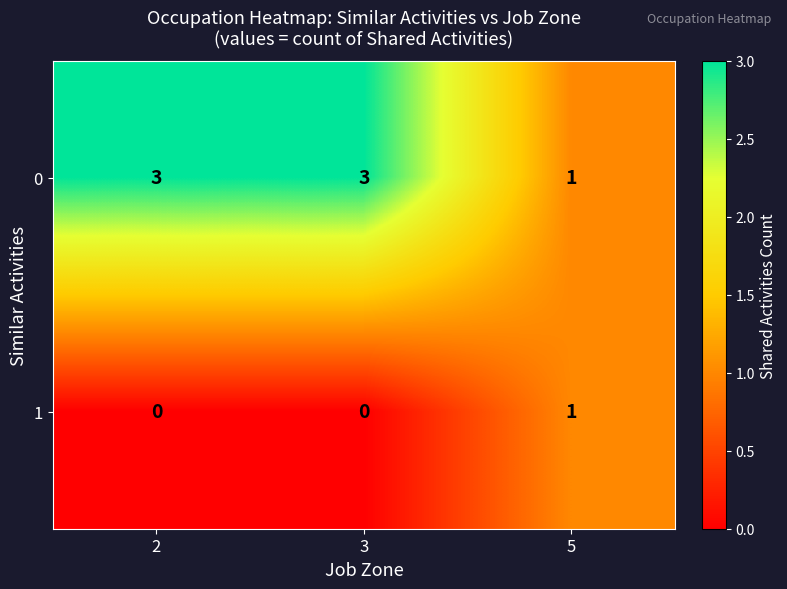

List the series in order of their overall mean, highest first.

0, 1